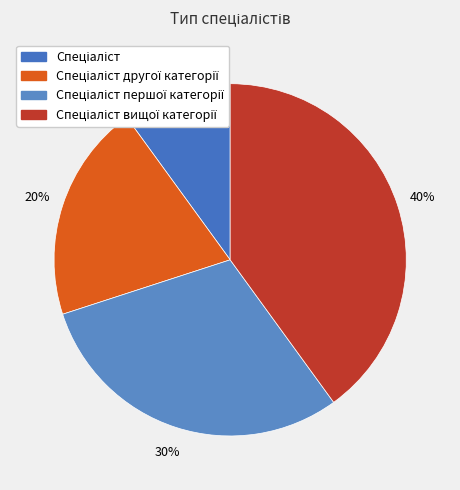

To the nearest percent, what percentage of the pie is Спеціаліст вищої категорії?

40%